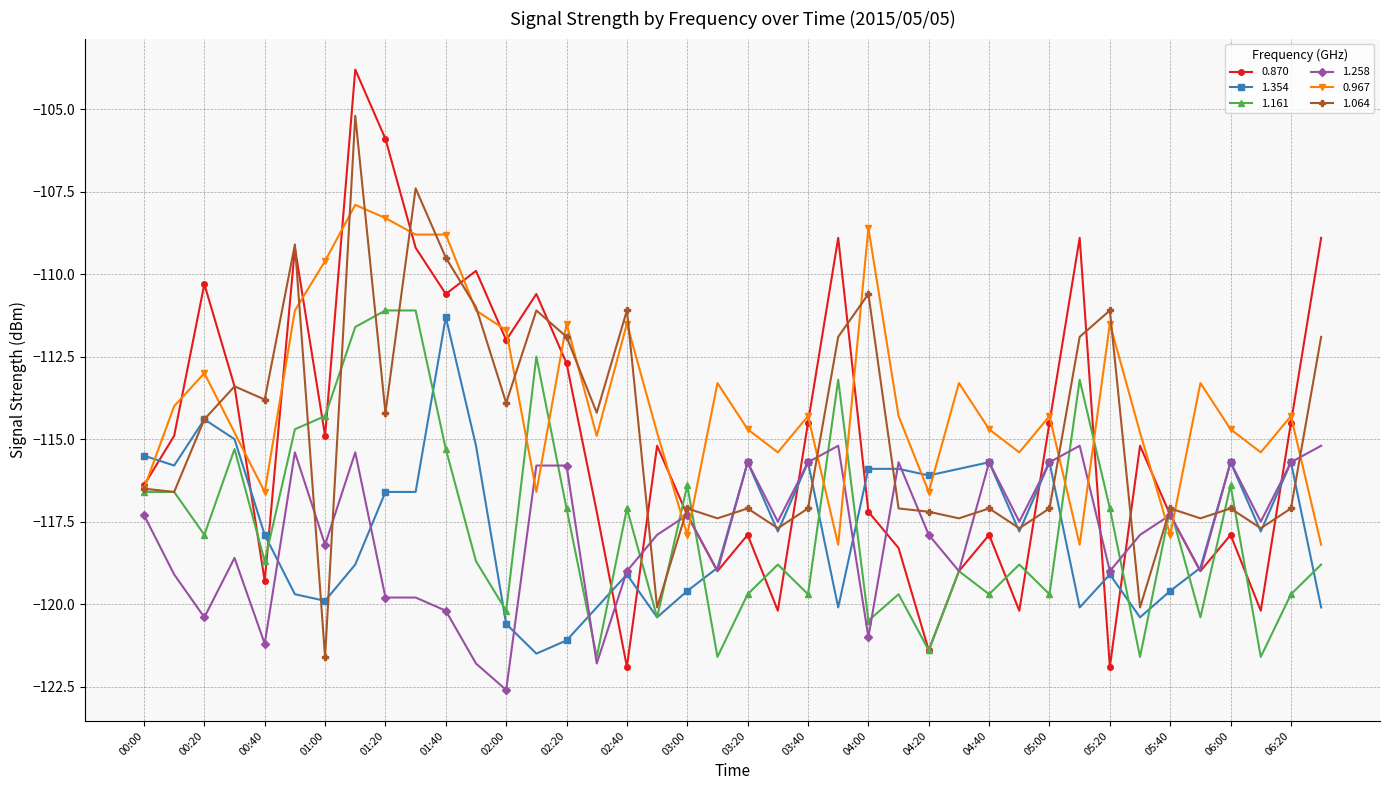

True or false: 0.967 and 1.258 intersect in this chart.

True